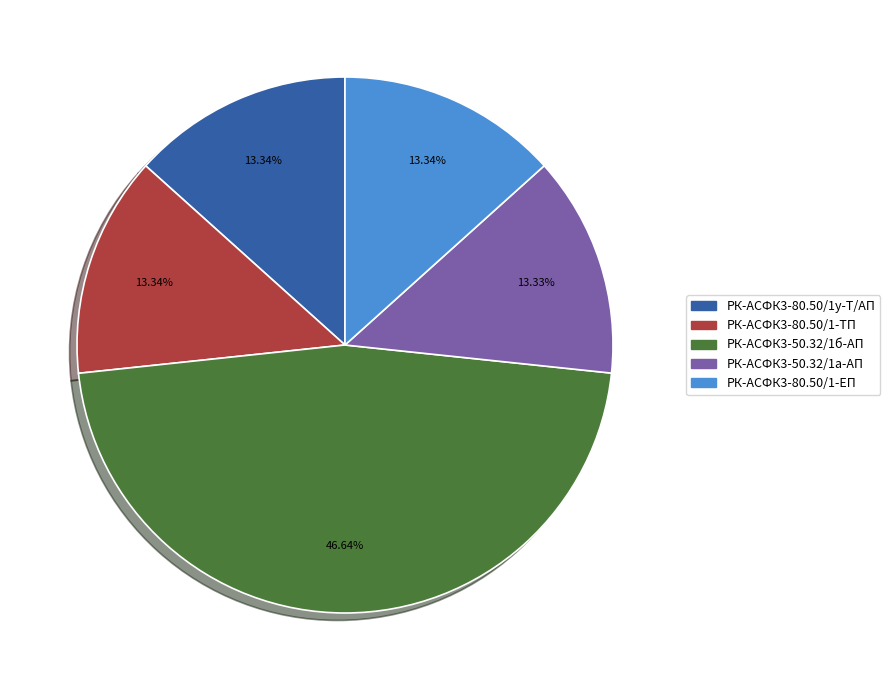

Does any single category account for the majority?

No